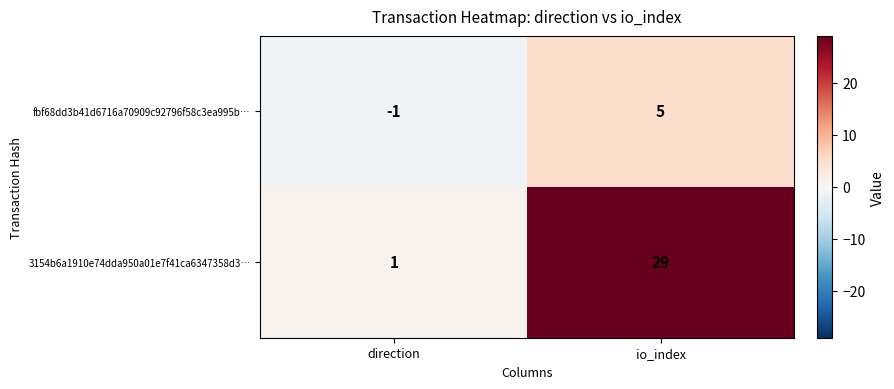

Which series has the largest range (max minus min)?

3154b6a1910e74dda950a01e7f41ca6347358d3…